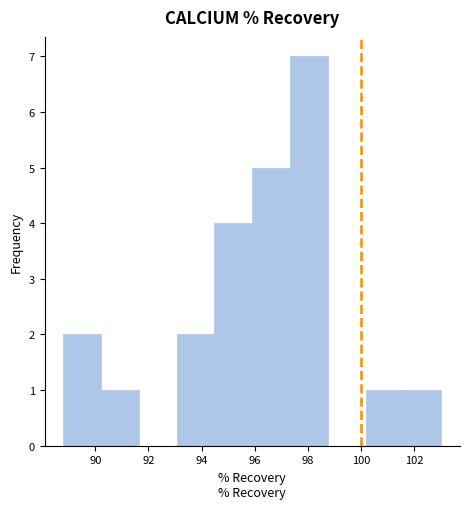

Reading left to right, transcribe this chart: for each bar, give the range it covers on the x-axis and its height. Neither the bar edges nor the heights are printed on the chart, so give them approximately, as read against the axes.

88.8 to 90.2: 2
90.2 to 91.6: 1
91.6 to 93.0: 0
93.0 to 94.4: 2
94.4 to 96.0: 4
96.0 to 97.4: 5
97.4 to 98.8: 7
98.8 to 100.2: 0
100.2 to 101.6: 1
101.6 to 103.0: 1